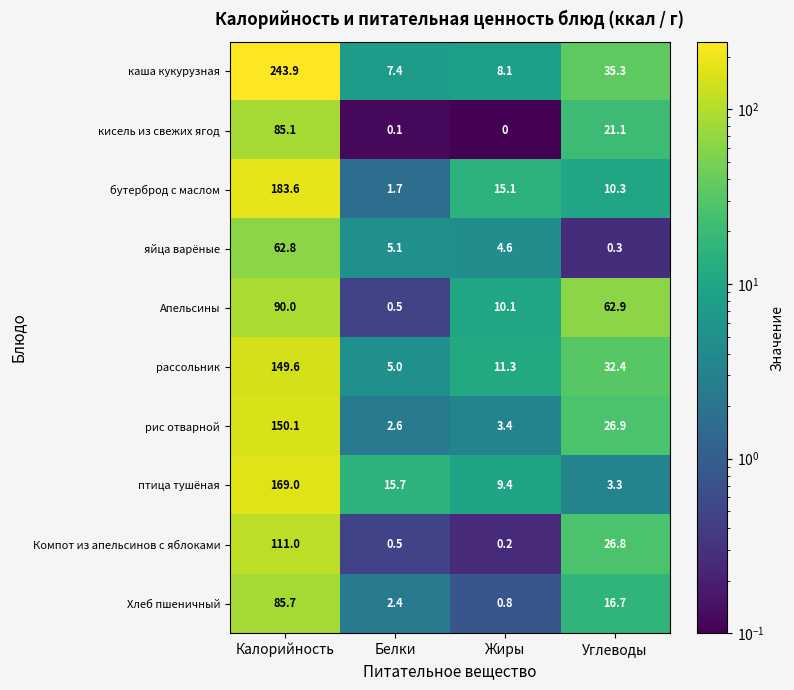

True or false: птица тушёная has a value of 62.8 at Калорийность.

False